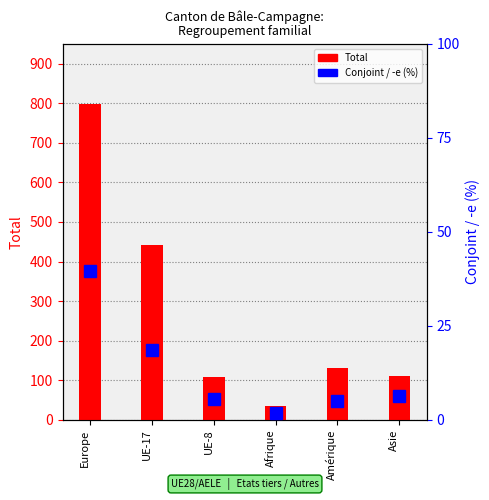

What is the greatest value displayed?

799.0